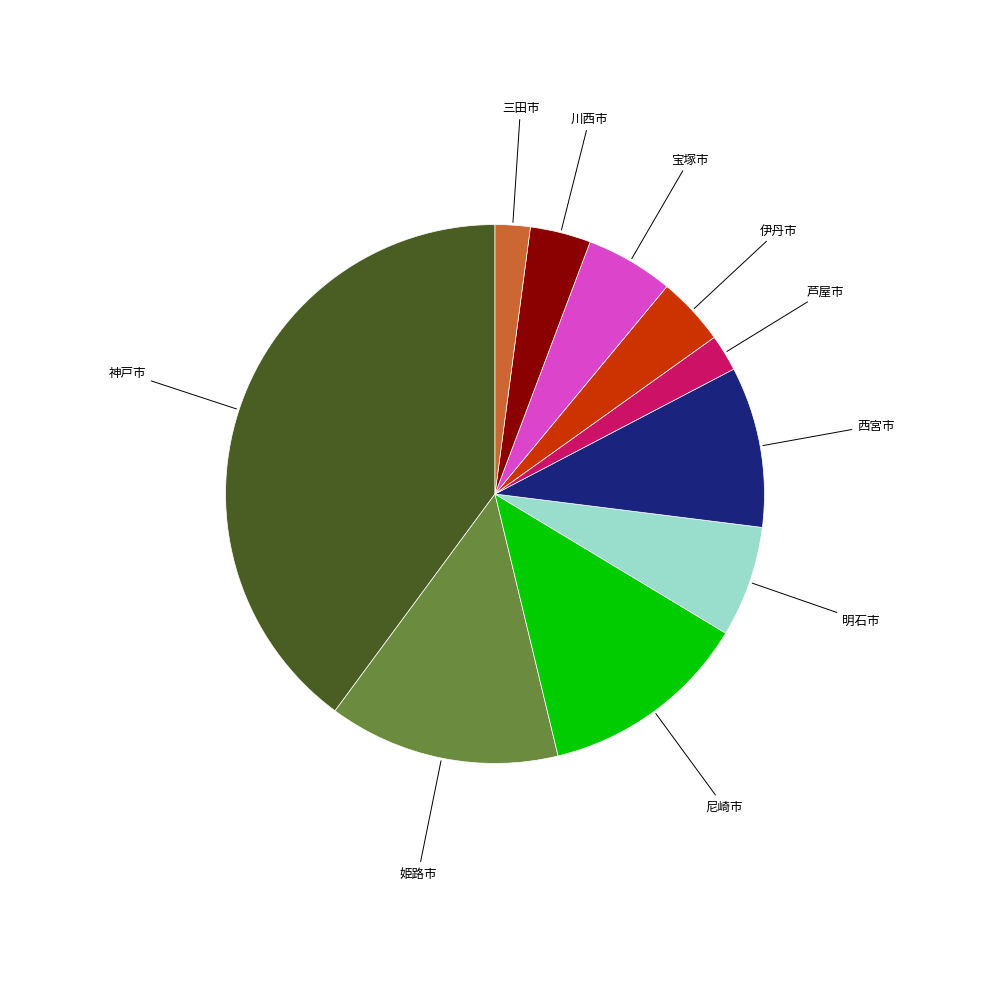

Does any single category account for the majority?

No